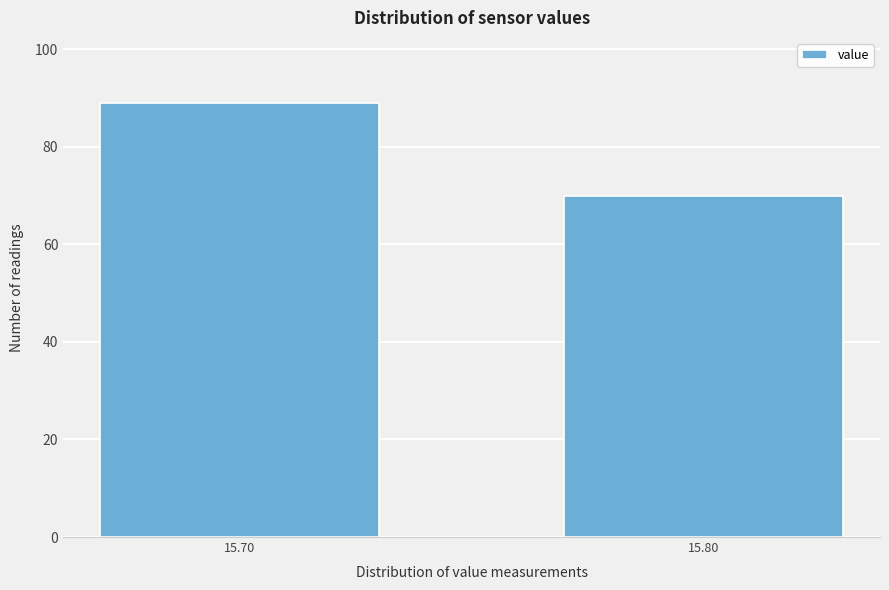

Reading right to left, list all the values displayed in this chart.

70	89